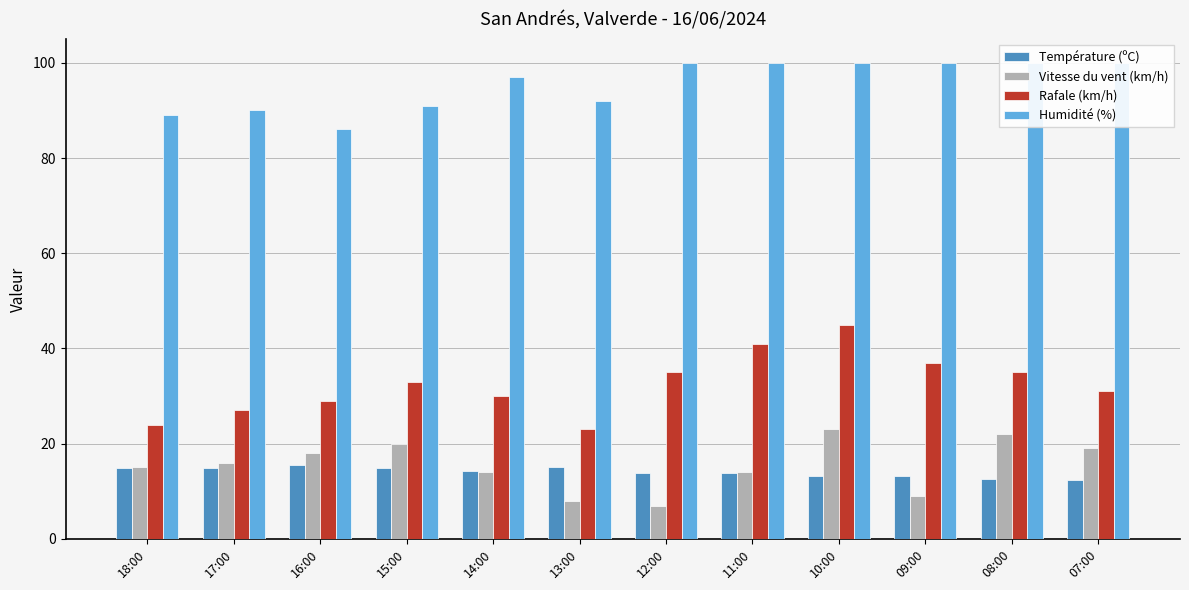

Which series has the widest spread of values?

Rafale (km/h)